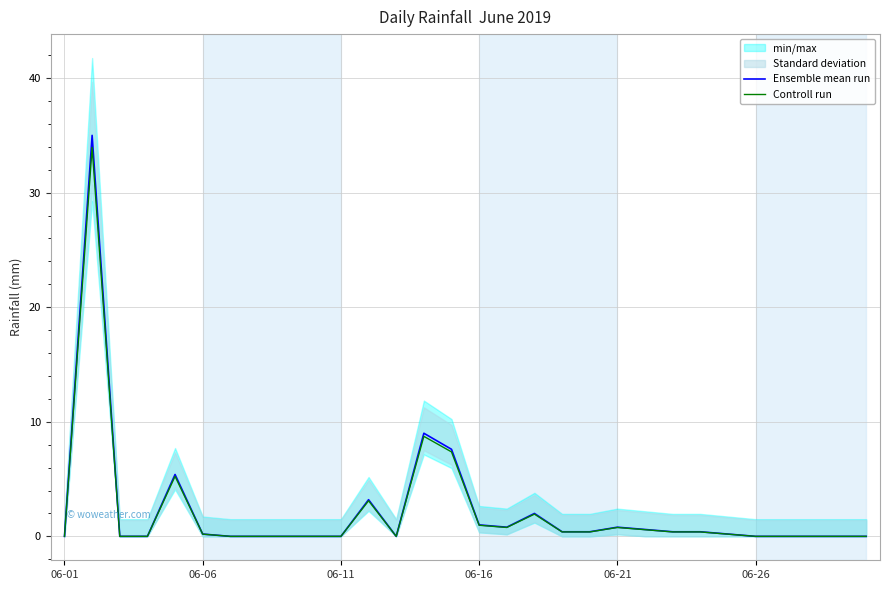

Is it true that Ensemble mean run equals 0.0 at 9?

True